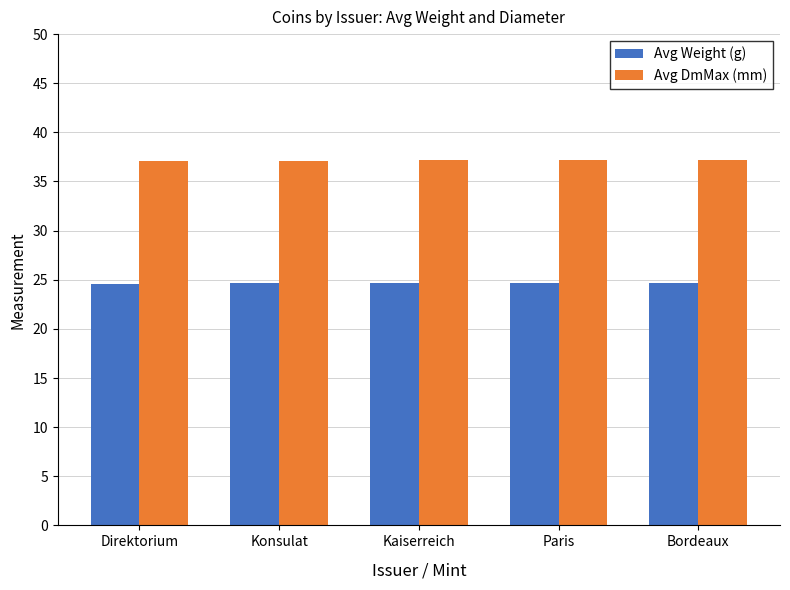

What is the minimum value shown in the chart?

24.5